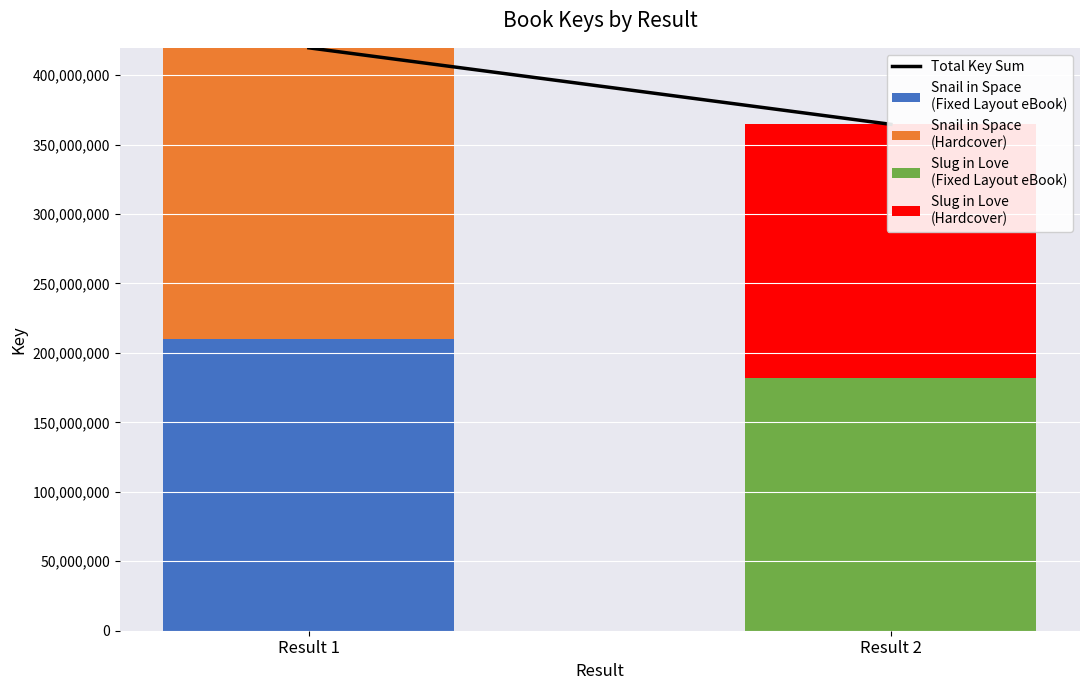

At which label does Snail in Space
(Fixed Layout eBook) reach its peak?

Result 1